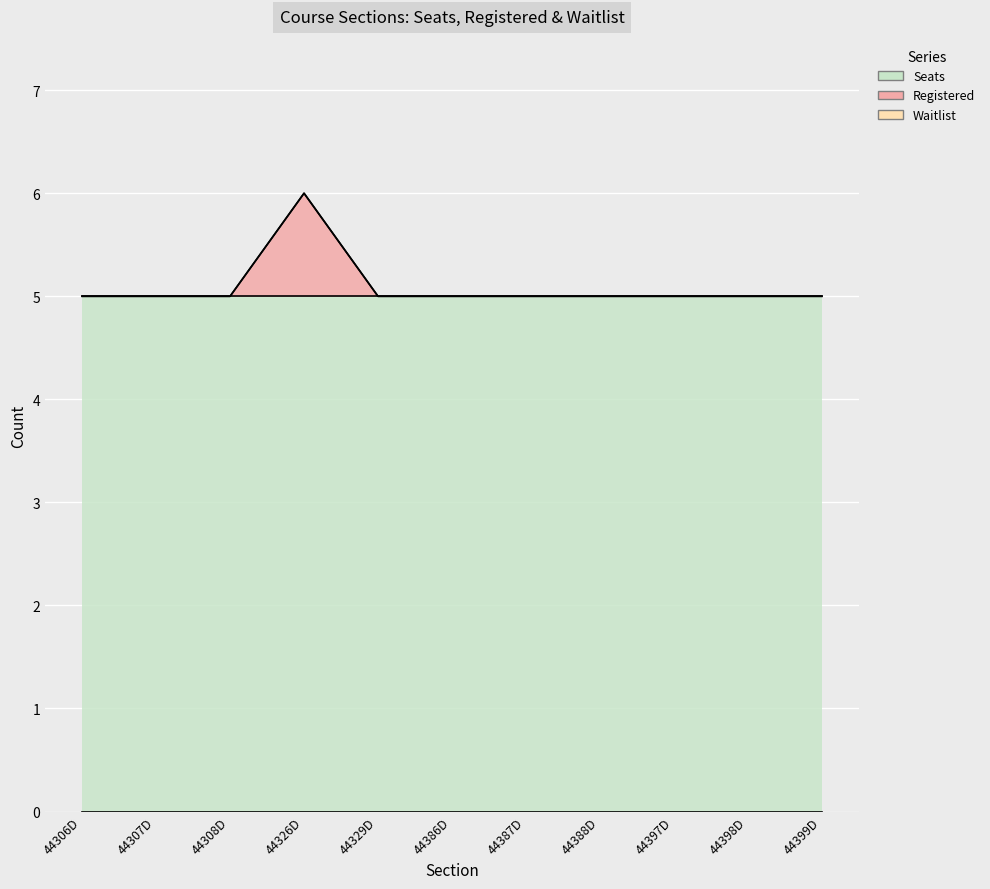

Which category has the highest value in the Seats series?

44306D